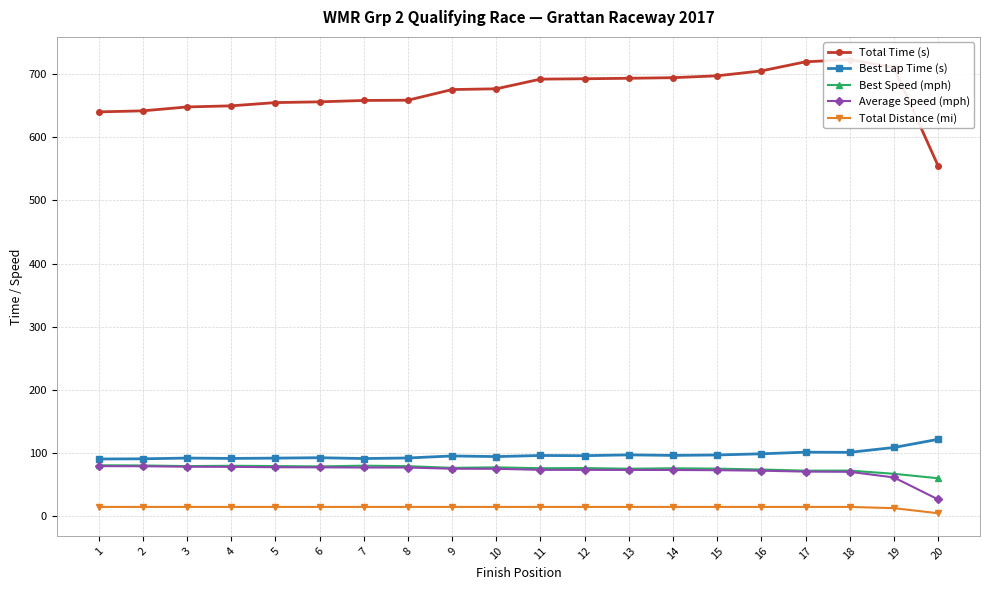

What is the smallest value displayed?

4.0